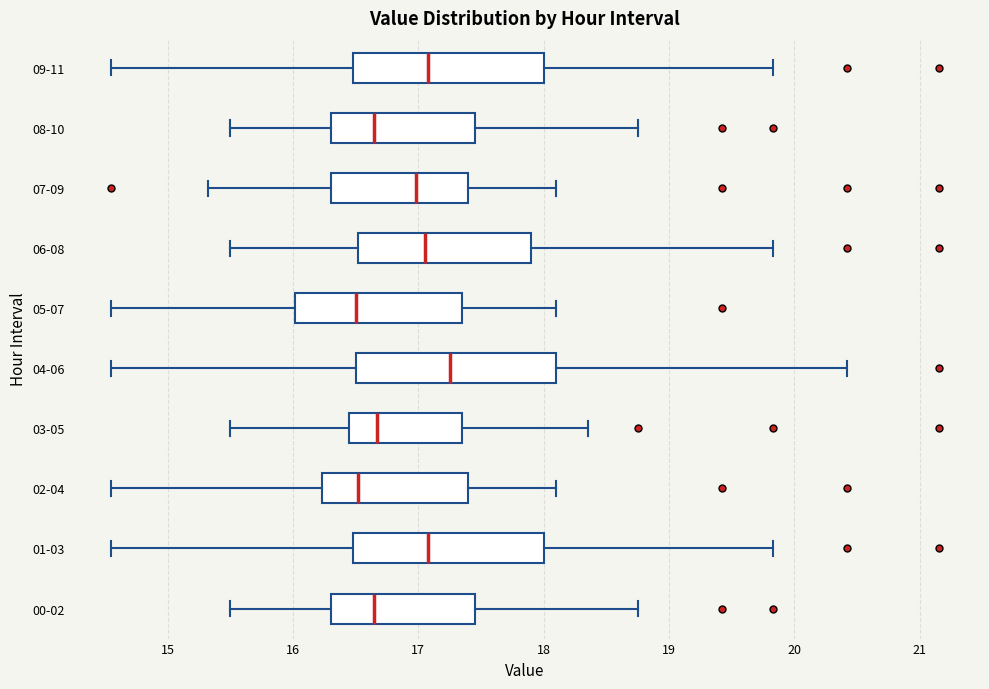

Reading bottom to top, transcribe this box plot: for each box, give where its median line is, the range the box spans, and where its two whiskers end, as read against the x-axis. The values are not printed on the chart, so give them approximately, as read against the axis.

00-02: median 16.7, box 16.3 to 17.5, whiskers 15.5 to 18.8
01-03: median 17.1, box 16.5 to 18.0, whiskers 14.6 to 19.8
02-04: median 16.5, box 16.2 to 17.4, whiskers 14.6 to 18.1
03-05: median 16.7, box 16.5 to 17.4, whiskers 15.5 to 18.4
04-06: median 17.3, box 16.5 to 18.1, whiskers 14.6 to 20.4
05-07: median 16.5, box 16.0 to 17.4, whiskers 14.6 to 18.1
06-08: median 17.1, box 16.5 to 17.9, whiskers 15.5 to 19.8
07-09: median 17.0, box 16.3 to 17.4, whiskers 15.3 to 18.1
08-10: median 16.7, box 16.3 to 17.5, whiskers 15.5 to 18.8
09-11: median 17.1, box 16.5 to 18.0, whiskers 14.6 to 19.8